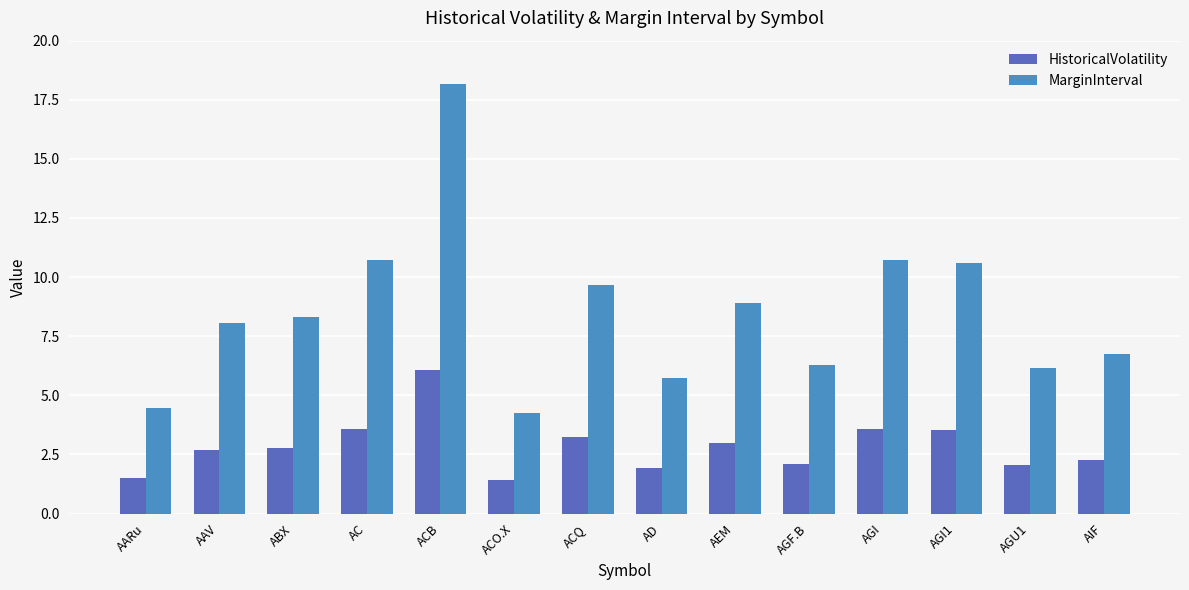

How many categories are shown in the chart?

14